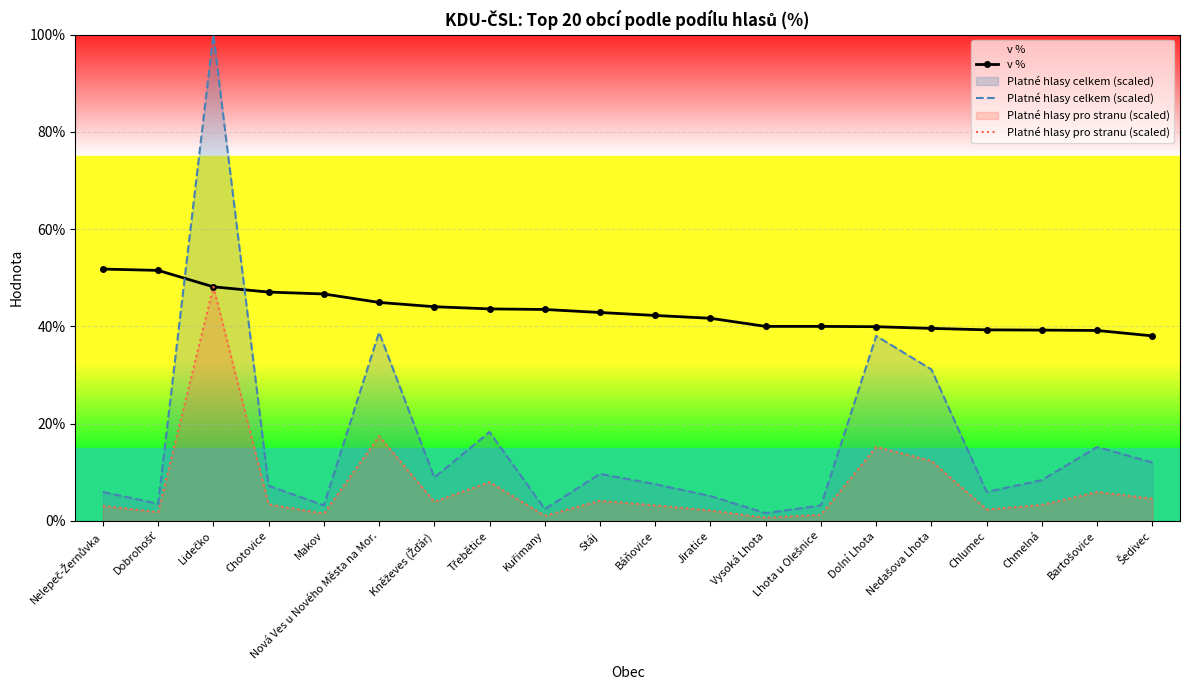

What are all the series names shown in the legend?

v %, Platné hlasy celkem (scaled), Platné hlasy pro stranu (scaled)